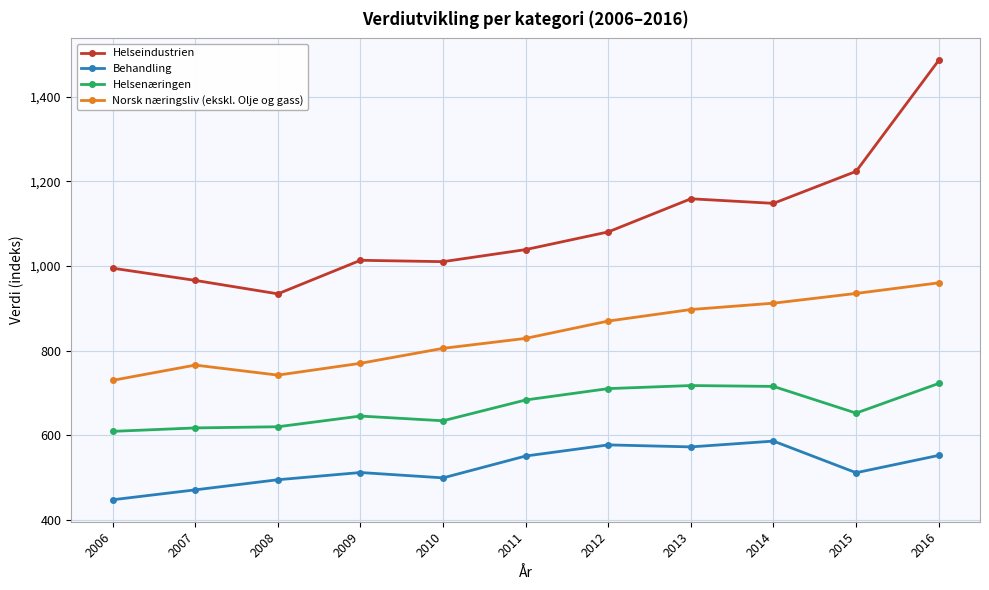

True or false: Behandling has a value of 985.7 at 2012.

False